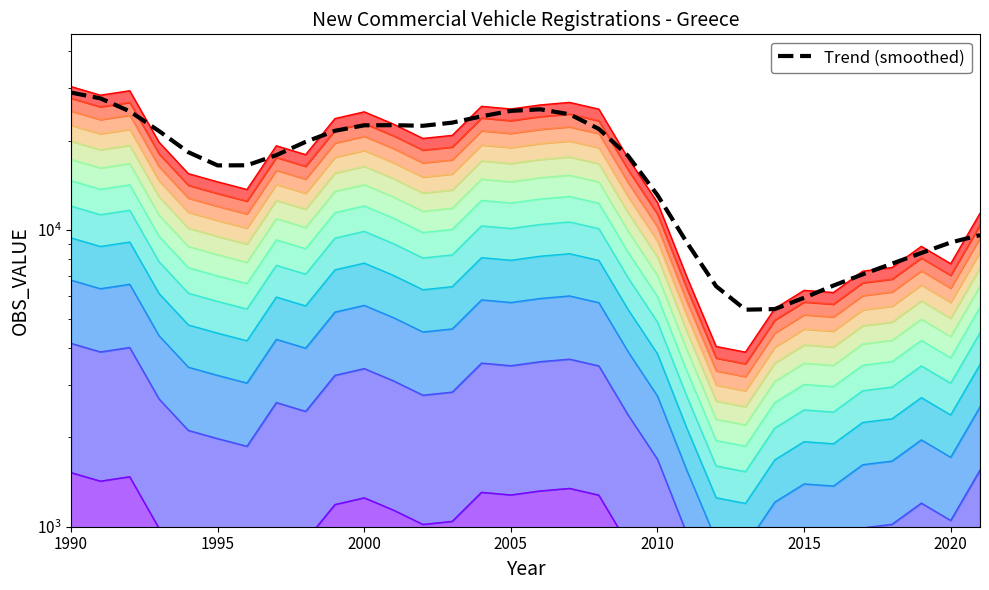

What is the ratio of the value at 1995 to the value at 2000?

0.6